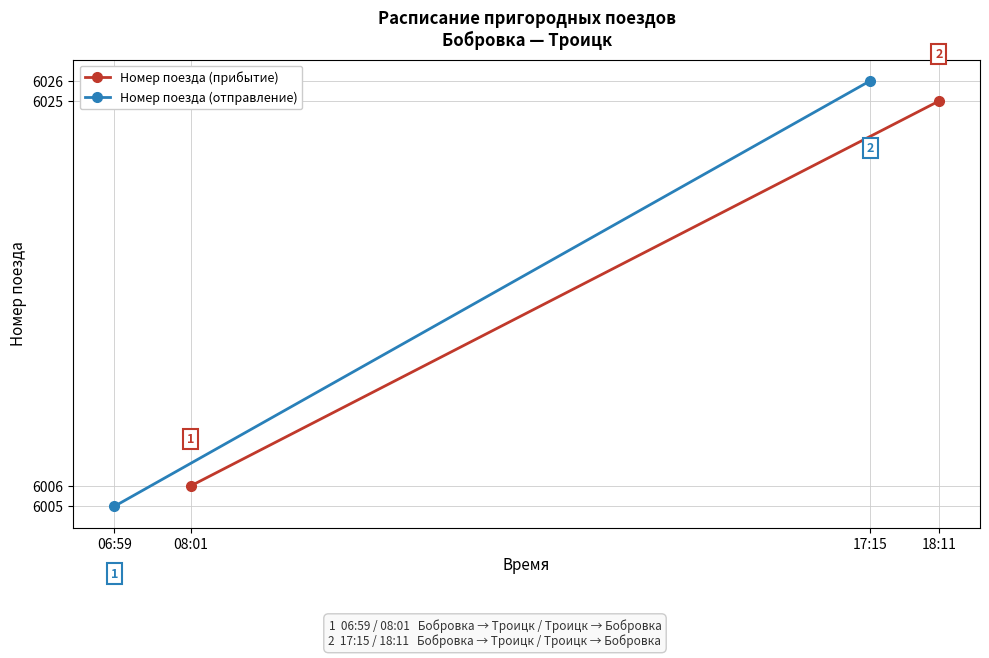

Which series has the widest spread of values?

Номер поезда (отправление)